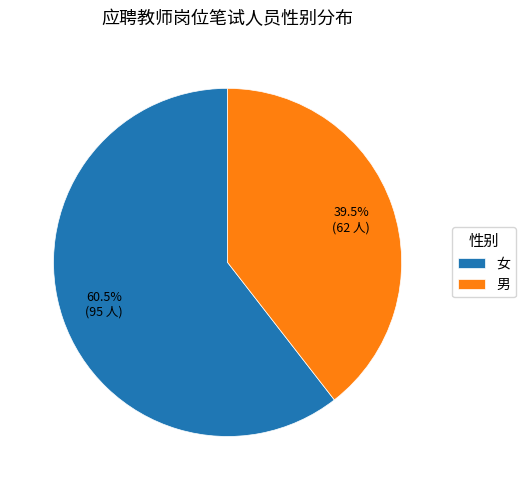

Does 女 account for over 50% of the chart?

Yes